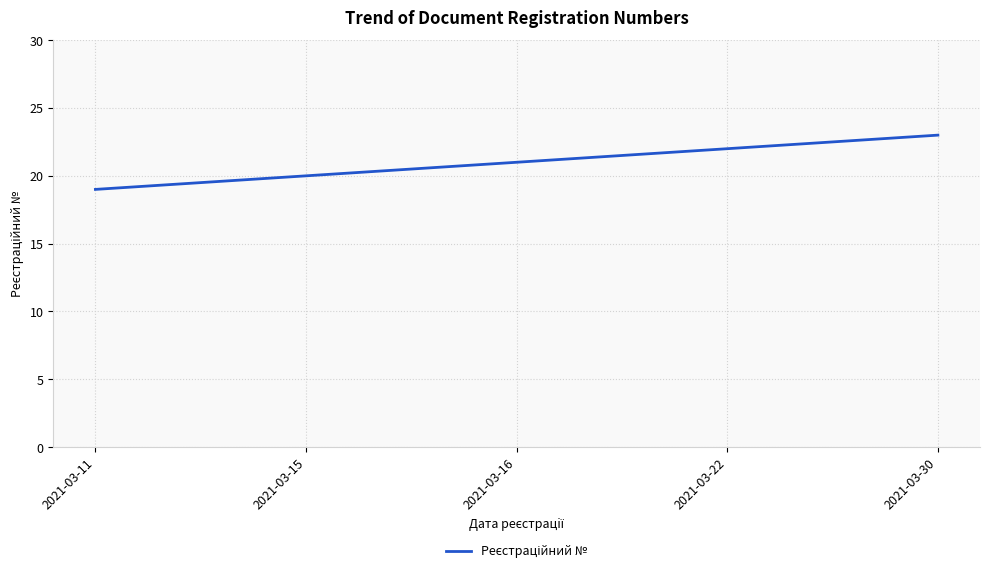

How many categories are shown in the chart?

5